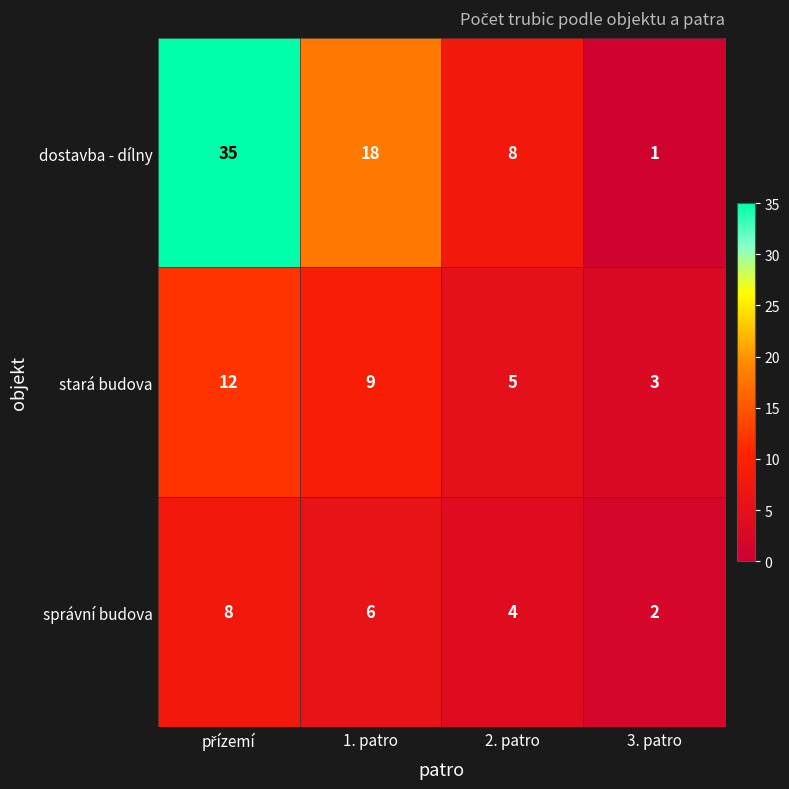

How many distinct data groups are displayed?

3